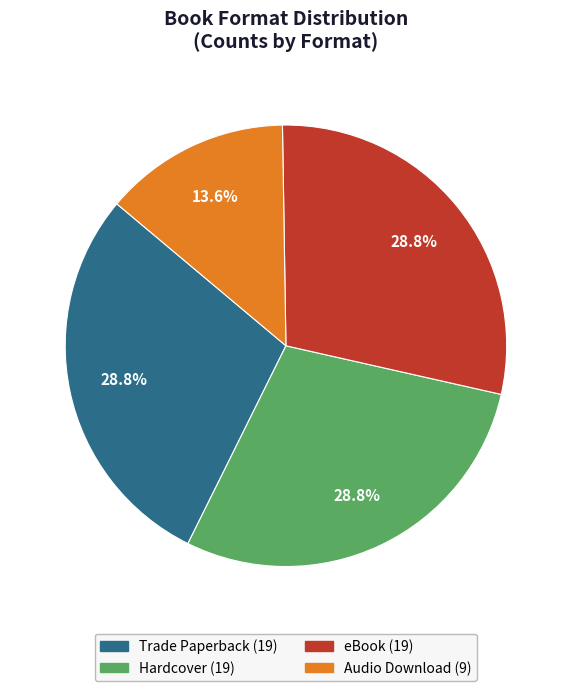

True or false: Hardcover accounts for 37% of the total.

False